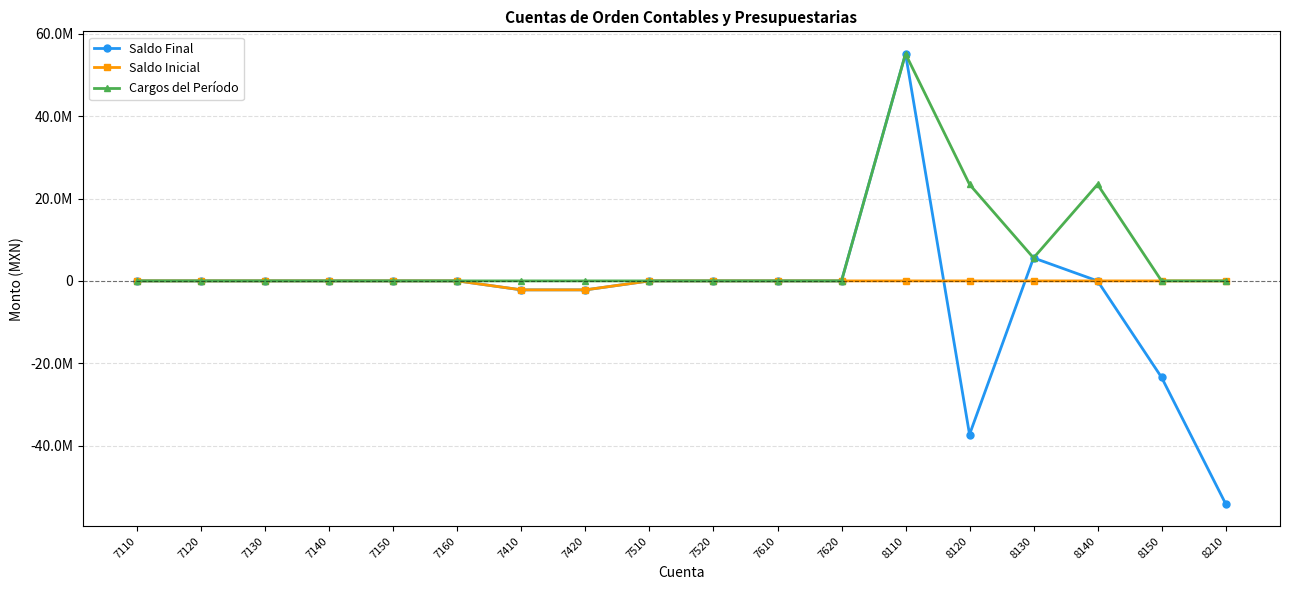

What are all the series names shown in the legend?

Saldo Final, Saldo Inicial, Cargos del Período